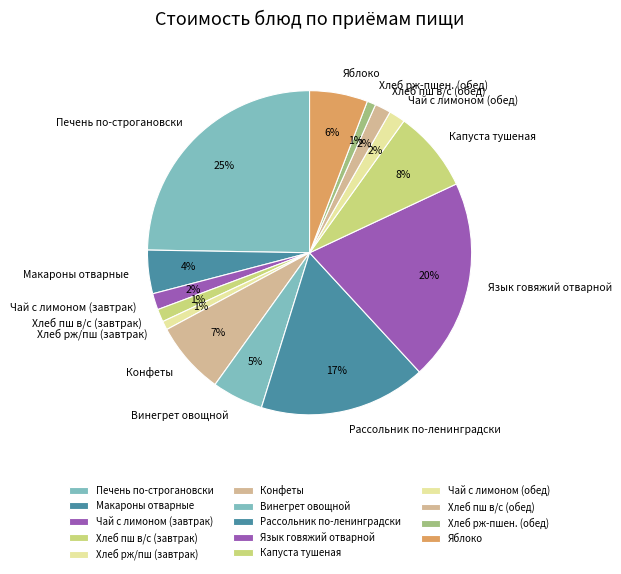

Which has a higher value, Чай с лимоном (завтрак) or Капуста тушеная?

Капуста тушеная